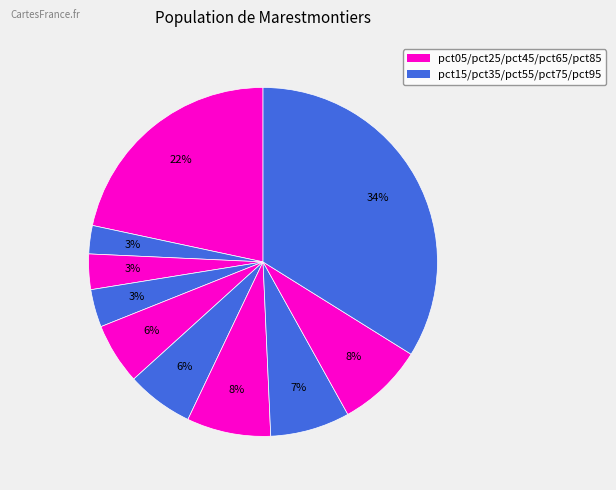

Count the number of slices in the pie.

10